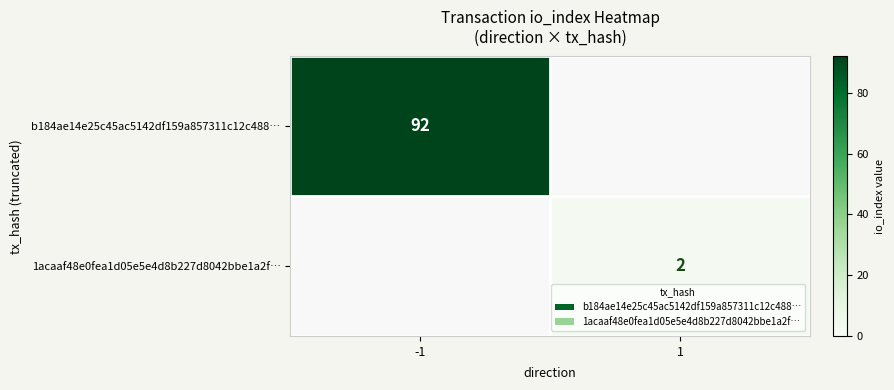

The b184ae14e25c45ac5142df159a857311c12c488… series shows 124 at -1. True or false?

False